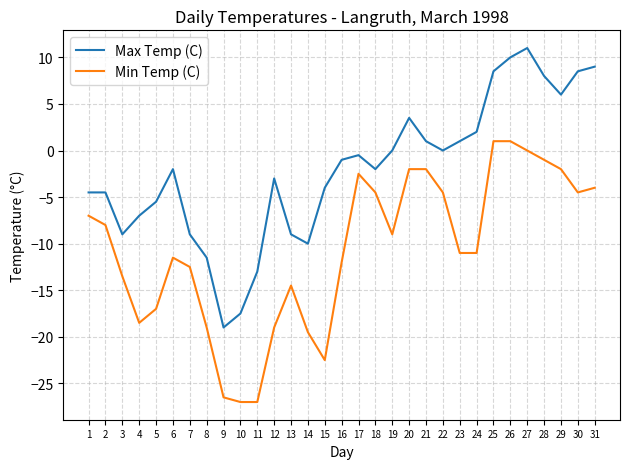

The Max Temp (C) series shows -3.0 at 12. True or false?

True